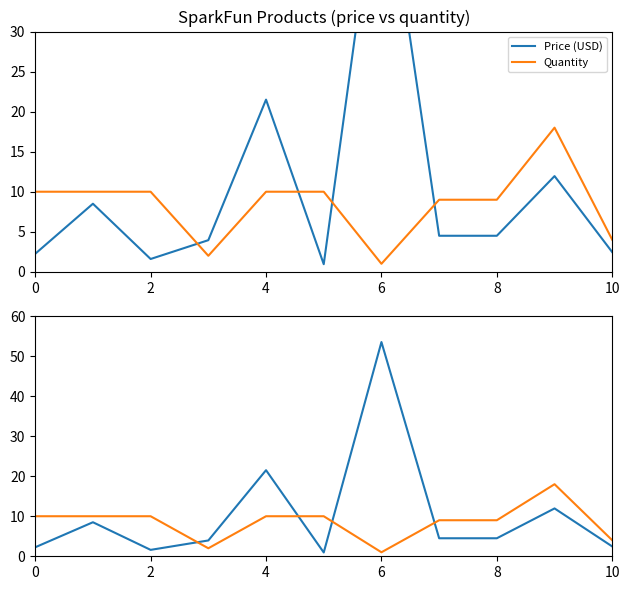

Which label corresponds to the largest value in the chart?

6